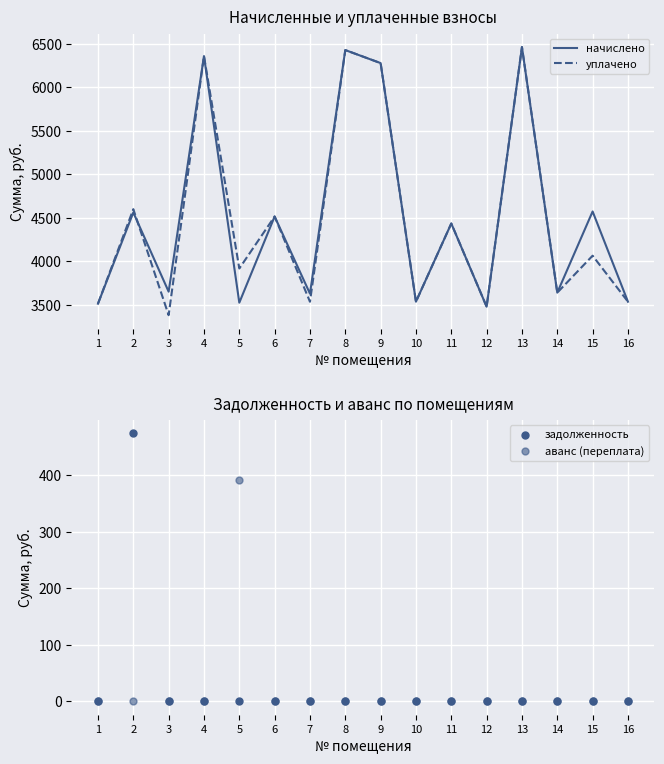

What is the total value across all series at 8?

12856.3